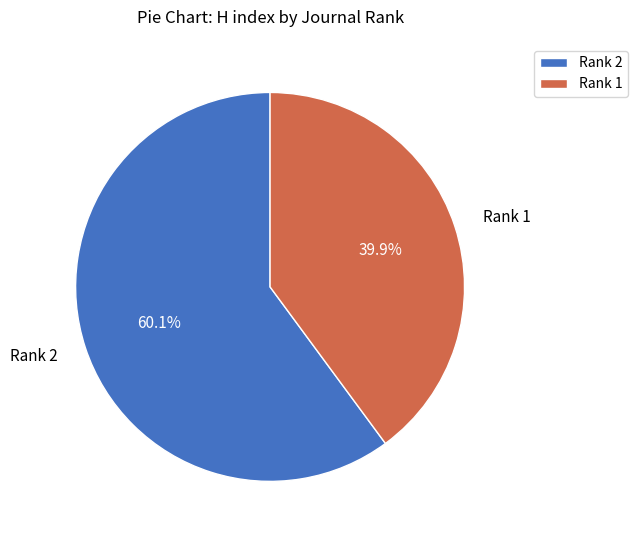

Count the number of slices in the pie.

2